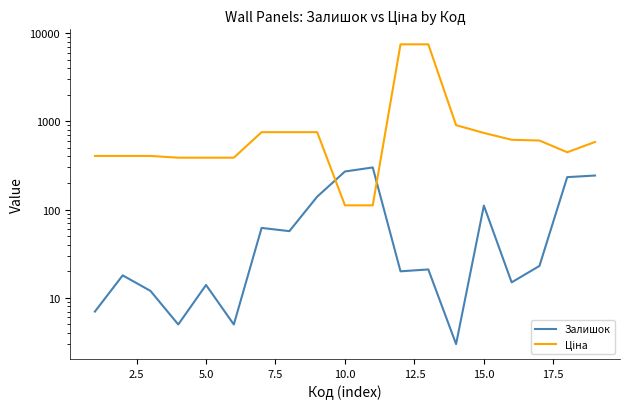

List the series in order of their overall mean, highest first.

Ціна, Залишок